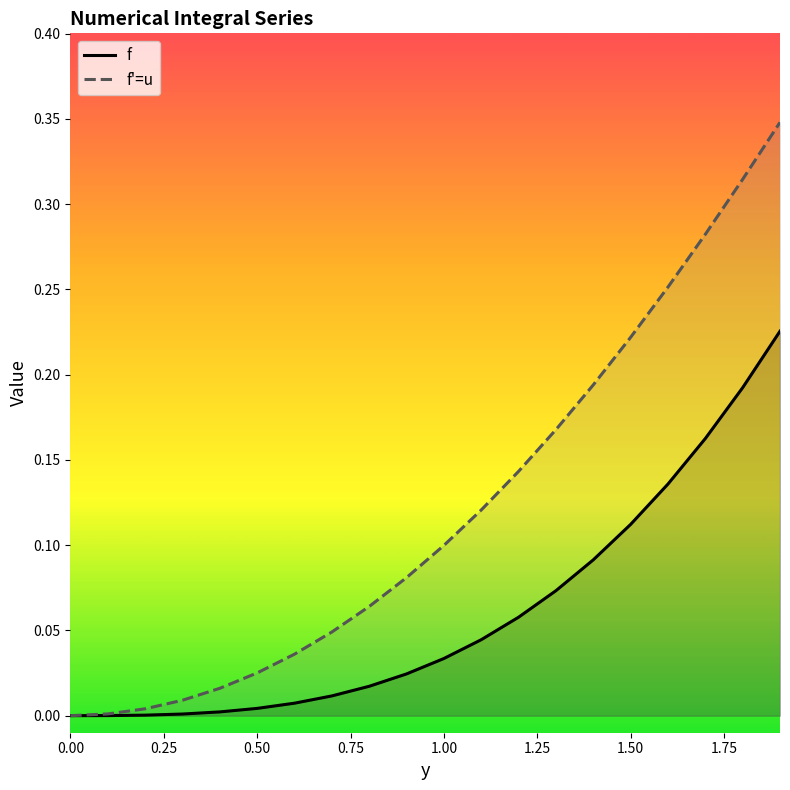

What are all the series names shown in the legend?

f, f'=u